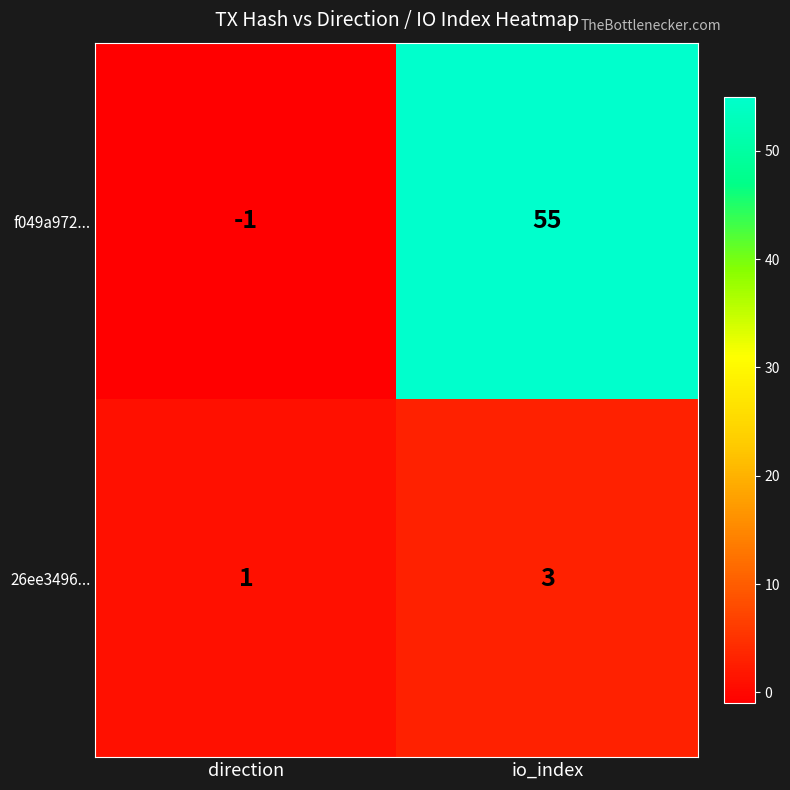

List the series in order of their peak value, highest first.

f049a972..., 26ee3496...